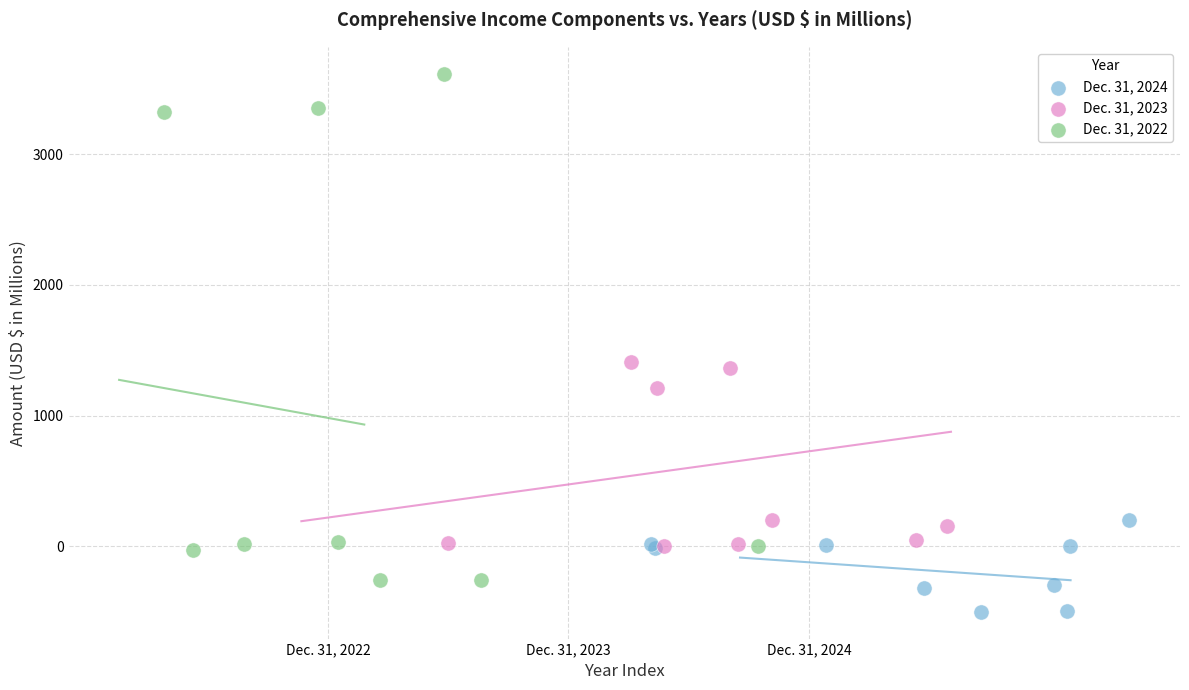

What are all the series names shown in the legend?

Dec. 31, 2024, Dec. 31, 2023, Dec. 31, 2022